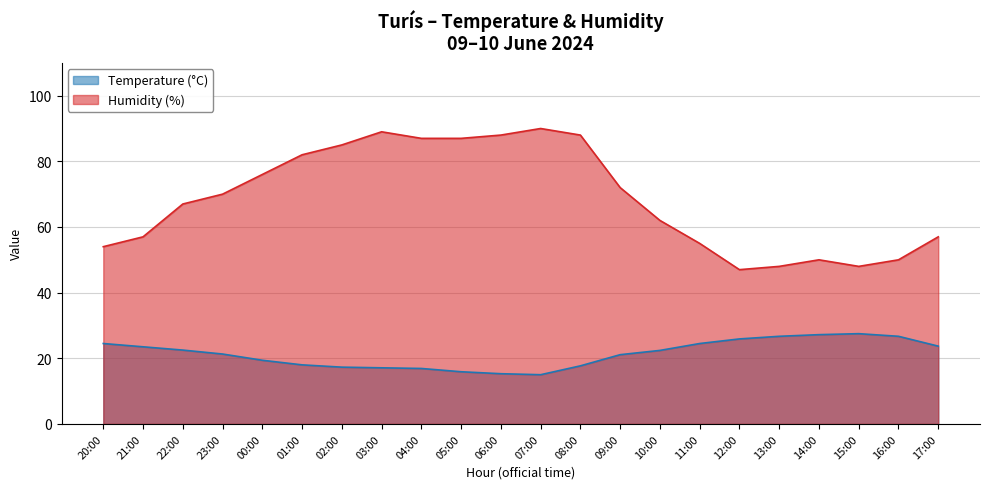

At which label does Humidity (%) first exceed 70?

00:00